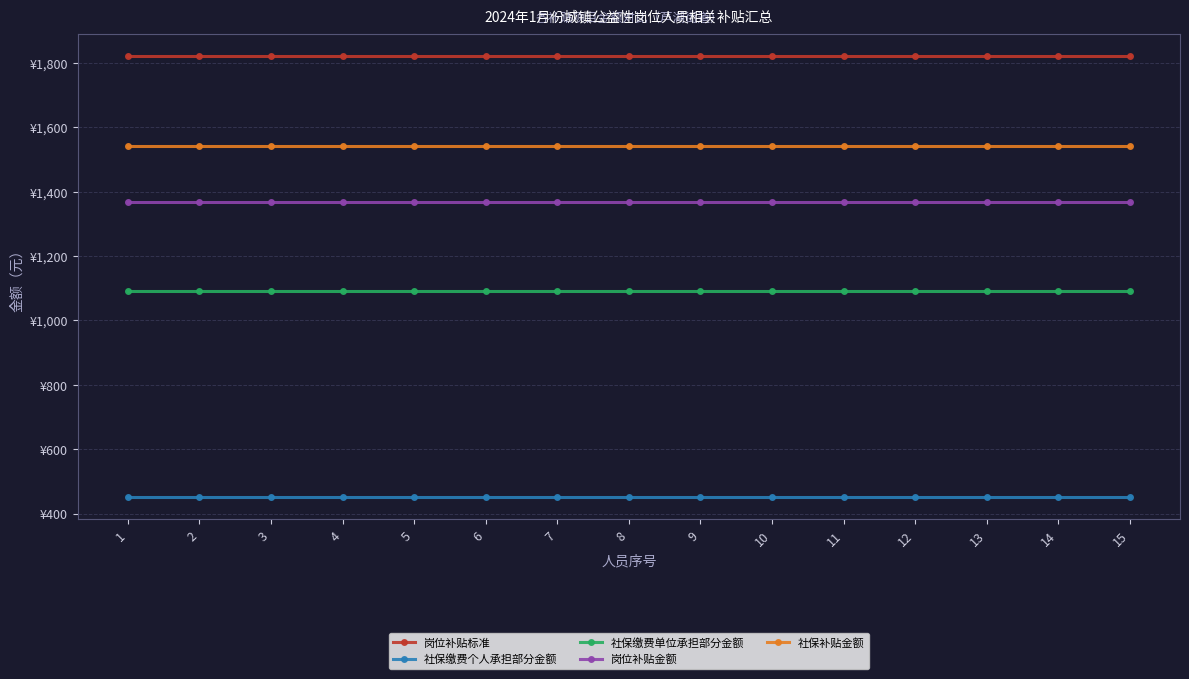

Is this an area chart (filled region under the line)?

No